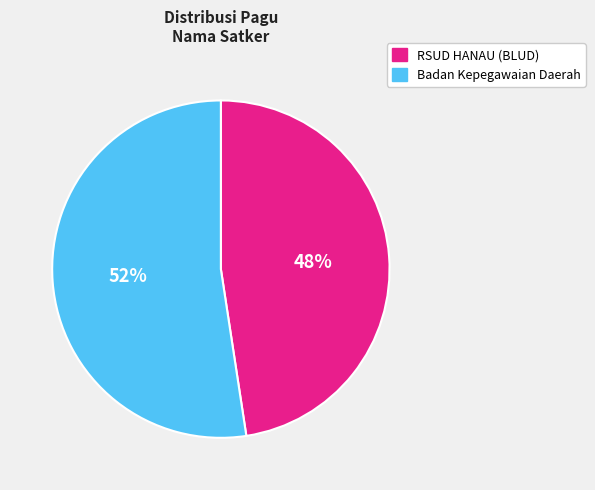

Does any single category account for the majority?

Yes